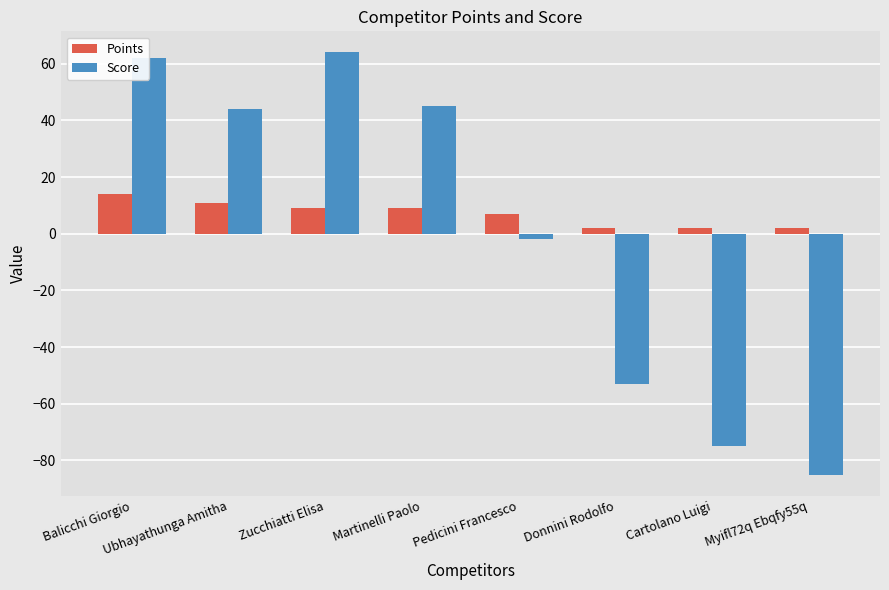

True or false: Score has a value of -75 at Cartolano Luigi.

True